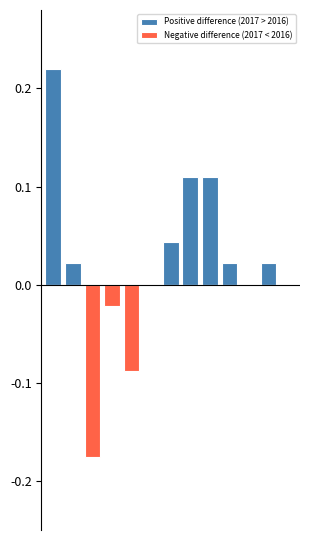

At how many categories does at least one series exceed 0?

7